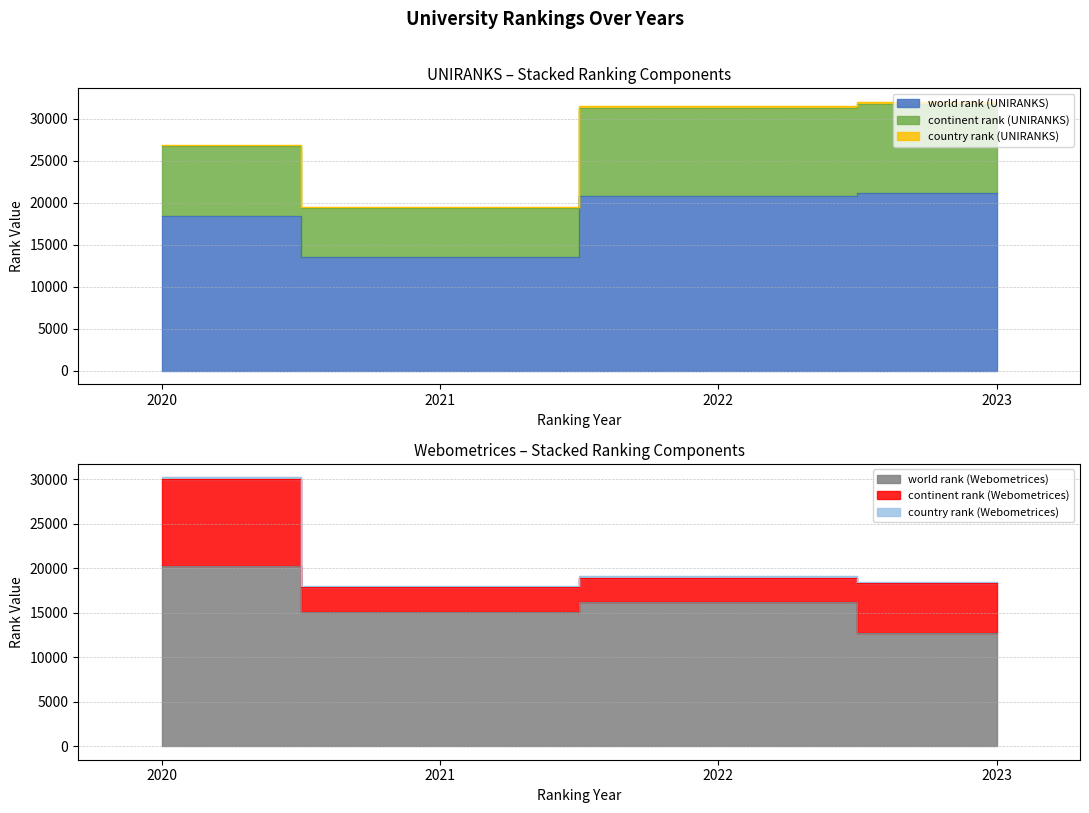

True or false: country rank (Webometrices) has more than 2 points higher than both neighbors.

False